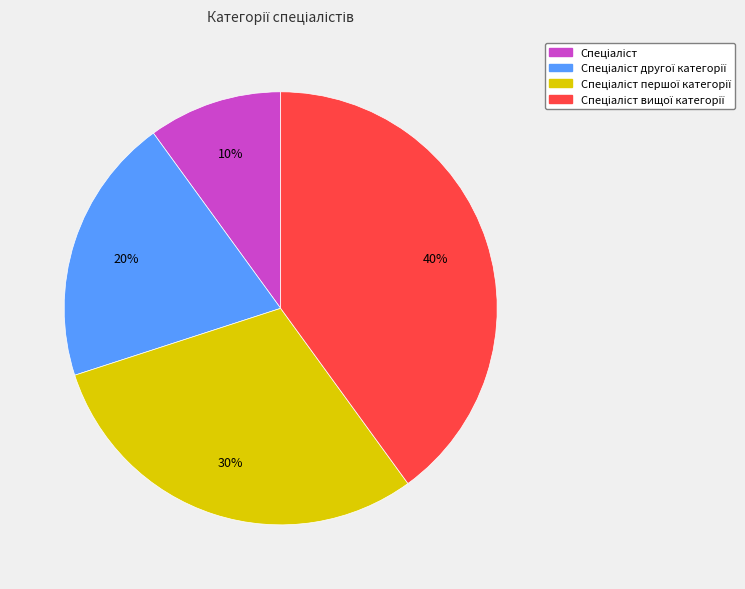

Is there a majority slice in this chart?

No